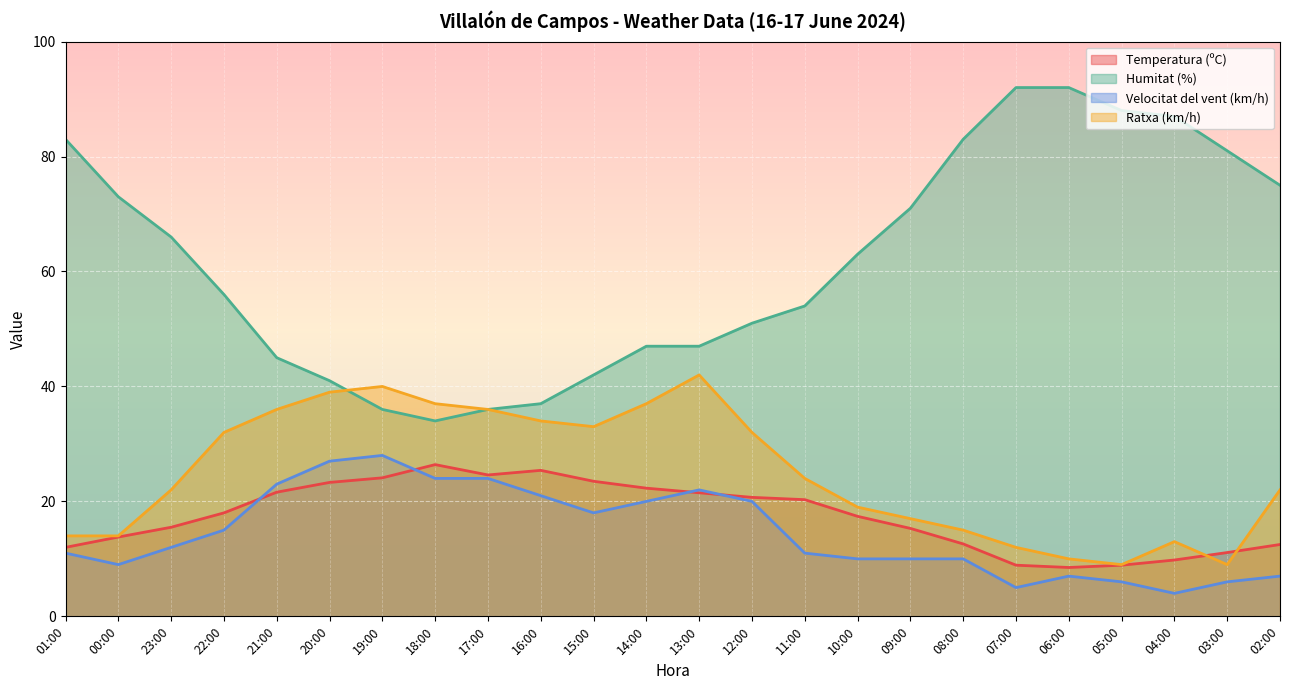

What is the difference between the maximum and second lowest values in the Temperatura (ºC) series?

17.5